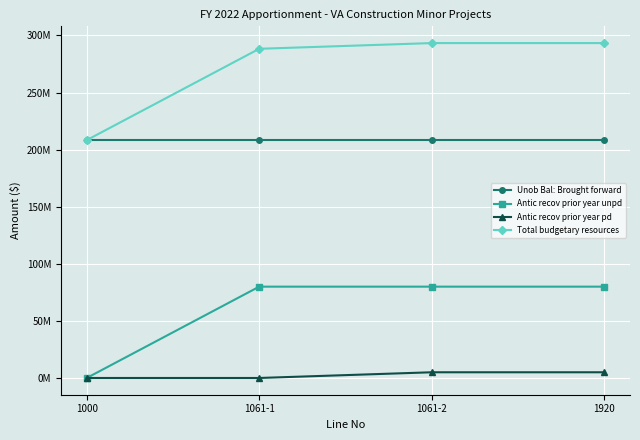

Is this an area chart (filled region under the line)?

No